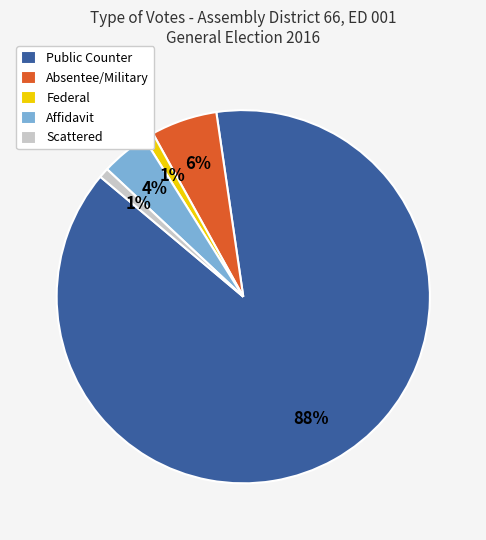

Do Federal and Affidavit together represent more than half of the pie?

No